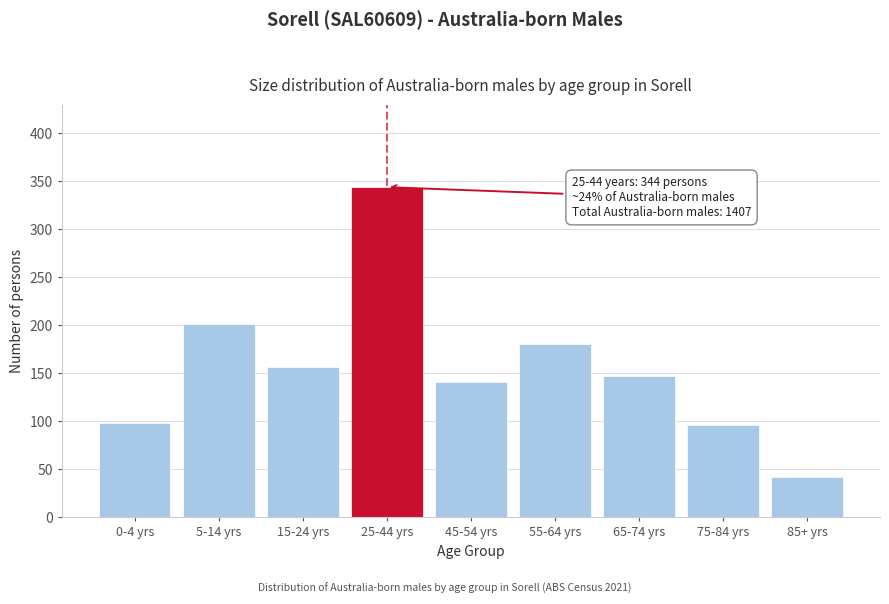

Reading left to right, what are all the values shown in this chart?

0-4 yrs=98	5-14 yrs=201	15-24 yrs=157	25-44 yrs=344	45-54 yrs=141	55-64 yrs=181	65-74 yrs=147	75-84 yrs=96	85+ yrs=42